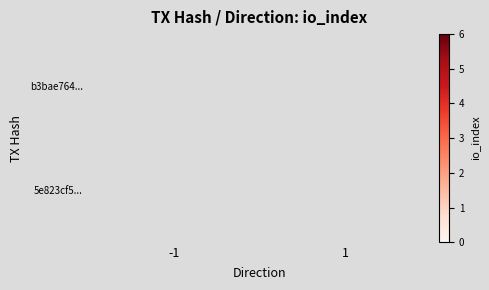

Rank the categories by b3bae764... value from lowest to highest.

-1, 1